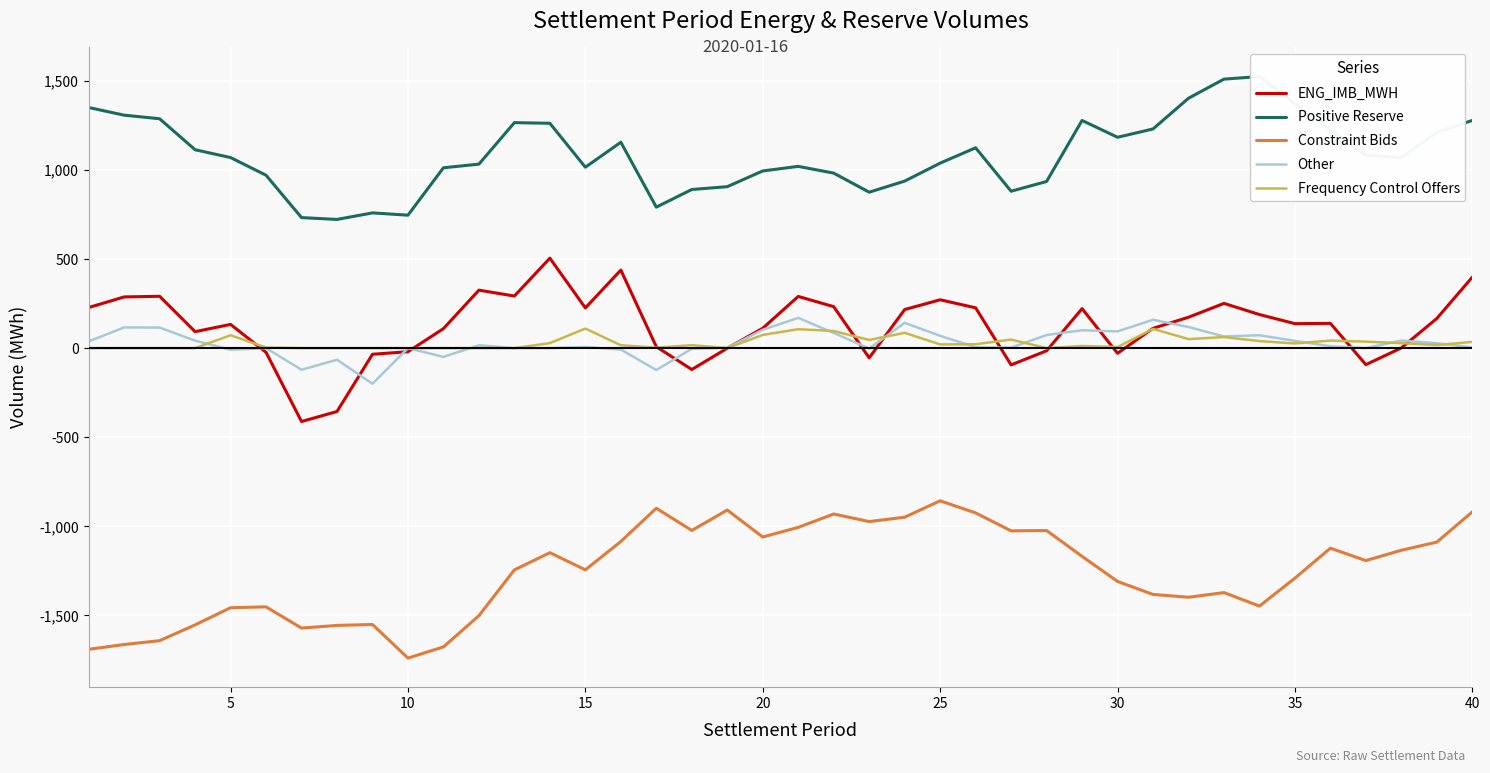

Which category has the highest value in the Constraint Bids series?

25